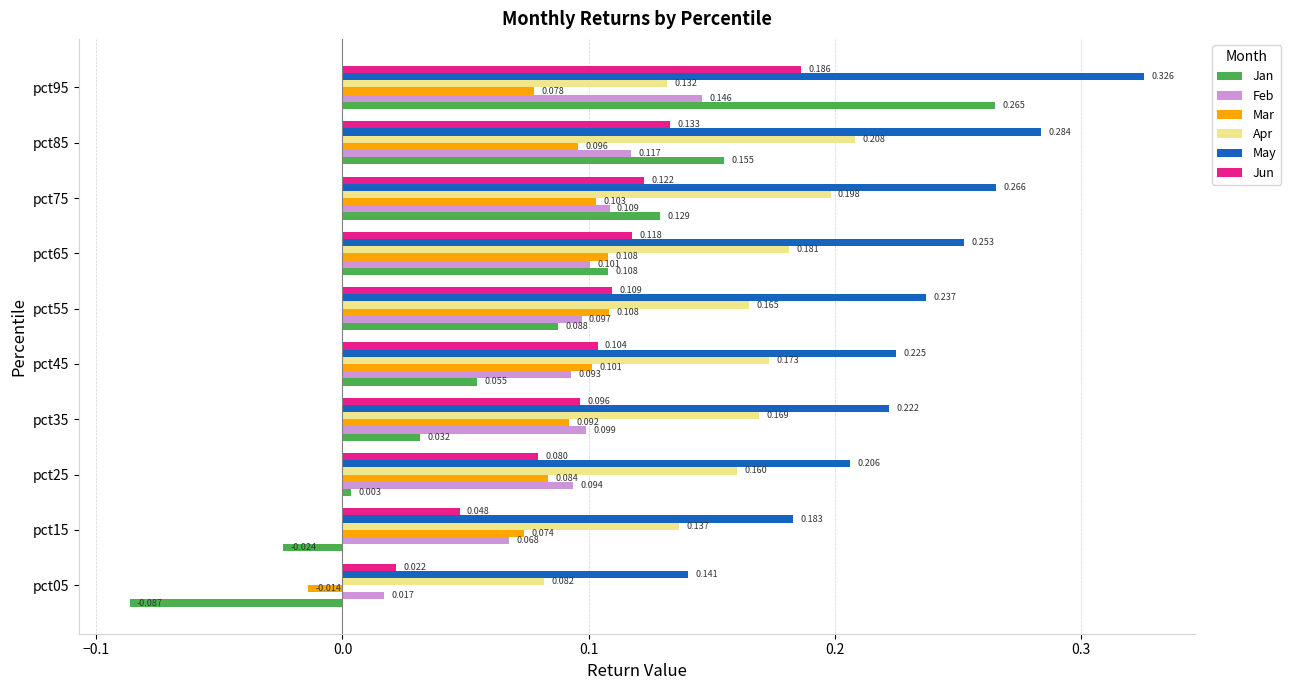

At which label does Feb reach its minimum?

pct05